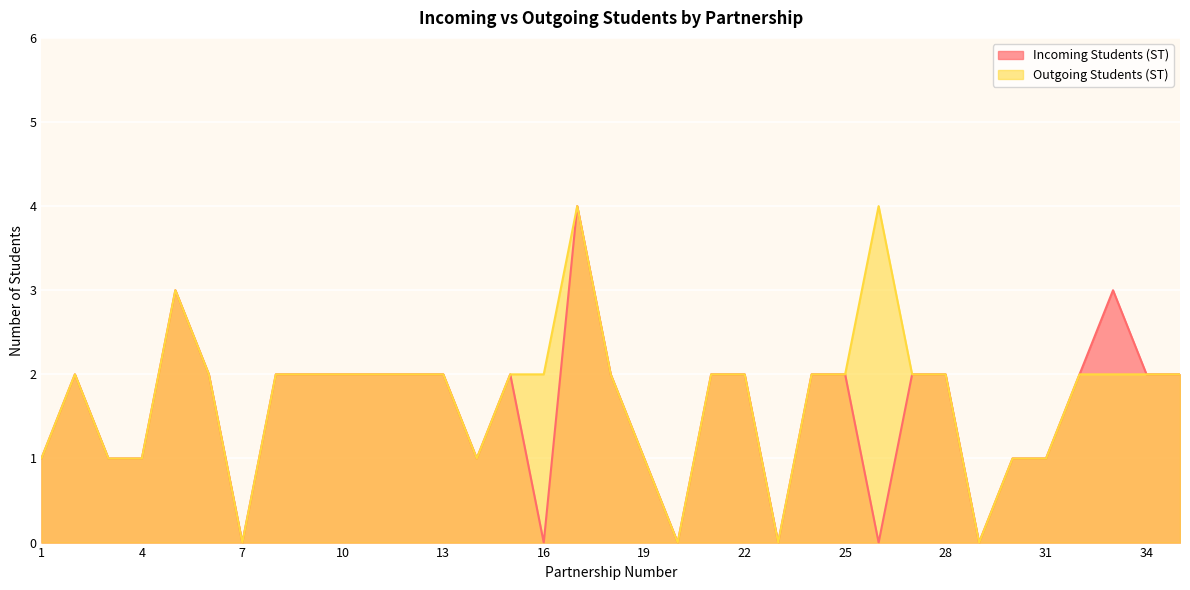

How many interior local valleys does the Outgoing Students (ST) series have?

5